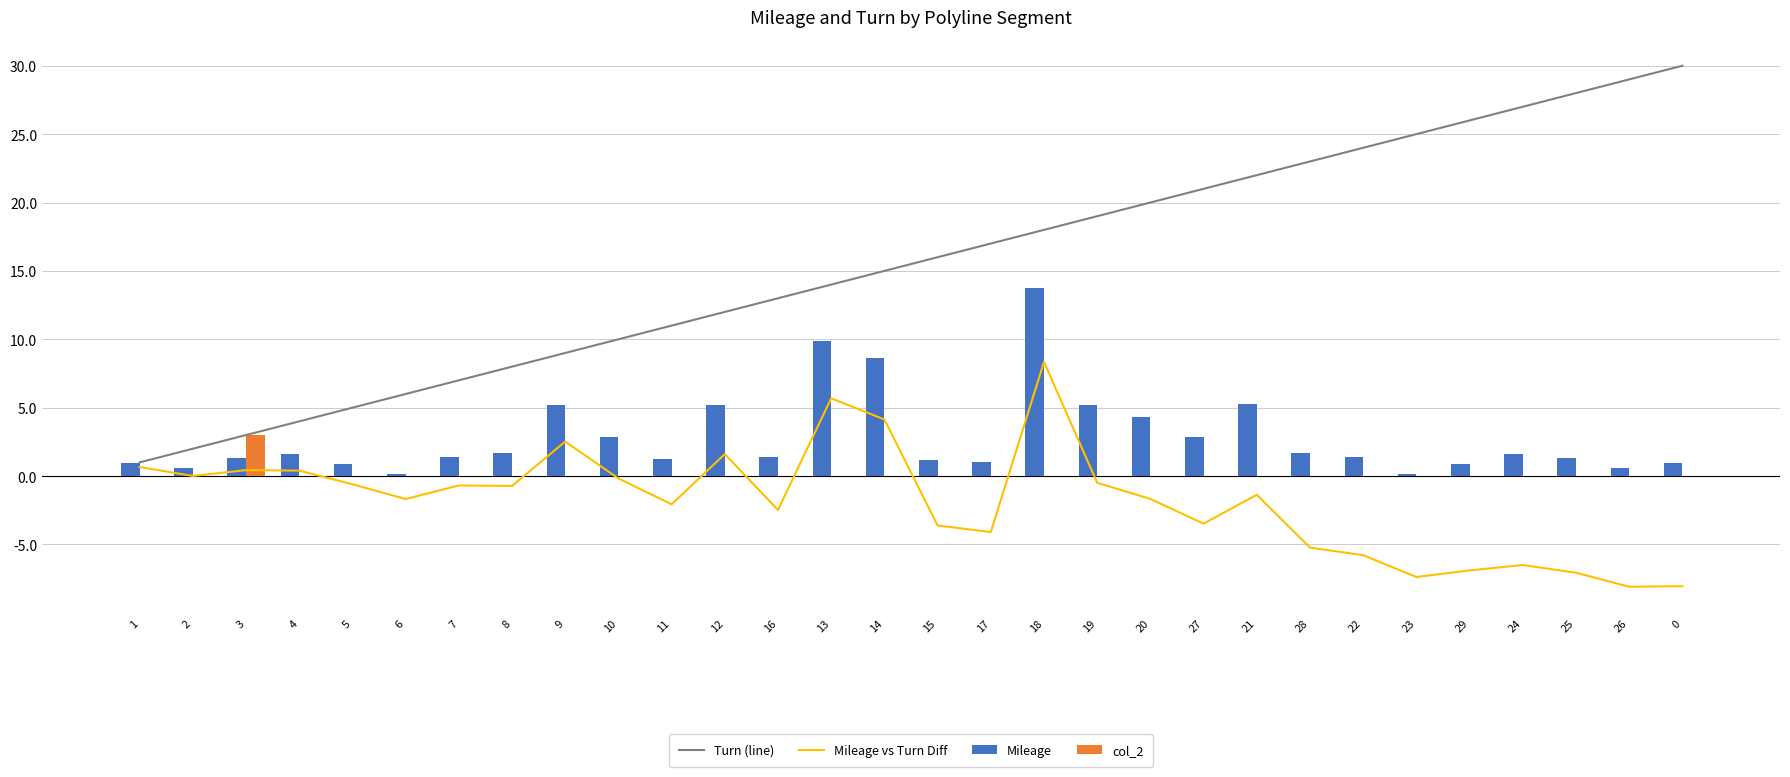

Between 4 and 16, which series saw the biggest shift?

Turn (line)